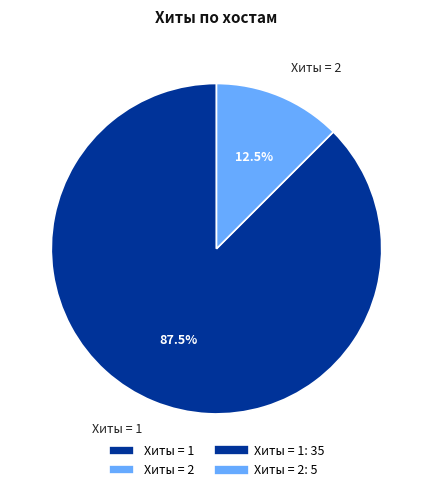

Which has a higher value, Хиты = 1 or Хиты = 2?

Хиты = 1